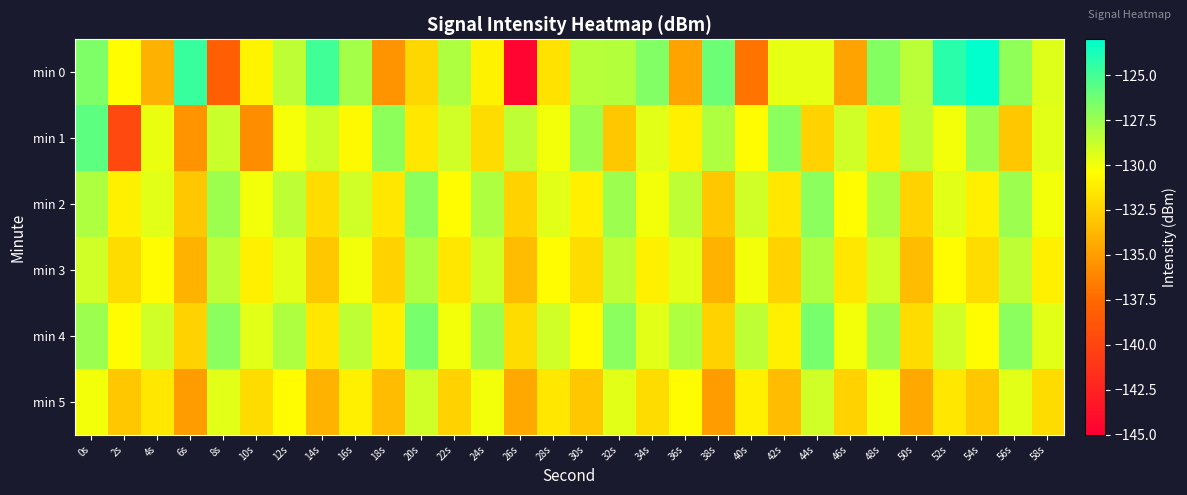

Which series changed the most between 6s and 30s?

min 1